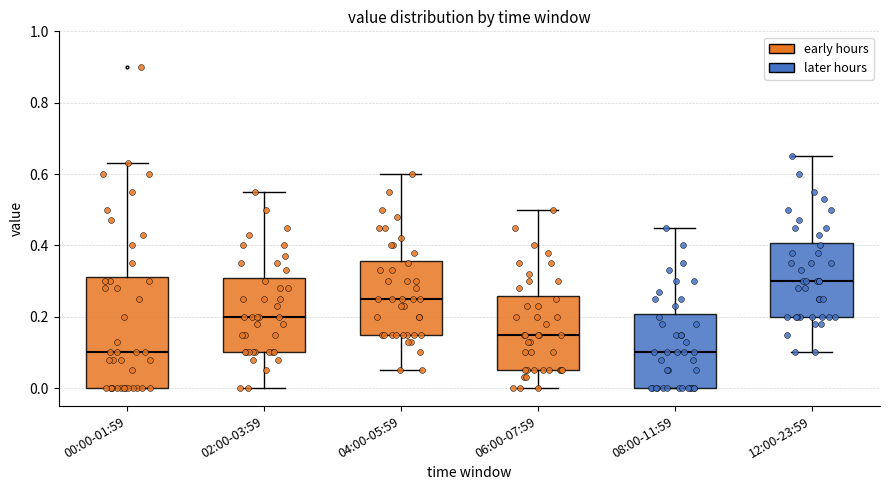

Reading left to right, read every box against the y-axis: the position of its median line, the range the box covers, and the ends of its whiskers. The values are not printed on the chart, so give them approximately, as read against the axis.

00:00-01:59: median 0.10, box 0.00 to 0.32, whiskers 0.00 to 0.64
02:00-03:59: median 0.20, box 0.10 to 0.30, whiskers 0.00 to 0.56
04:00-05:59: median 0.26, box 0.16 to 0.36, whiskers 0.06 to 0.60
06:00-07:59: median 0.16, box 0.06 to 0.26, whiskers 0.00 to 0.50
08:00-11:59: median 0.10, box 0.00 to 0.20, whiskers 0.00 to 0.46
12:00-23:59: median 0.30, box 0.20 to 0.40, whiskers 0.10 to 0.66